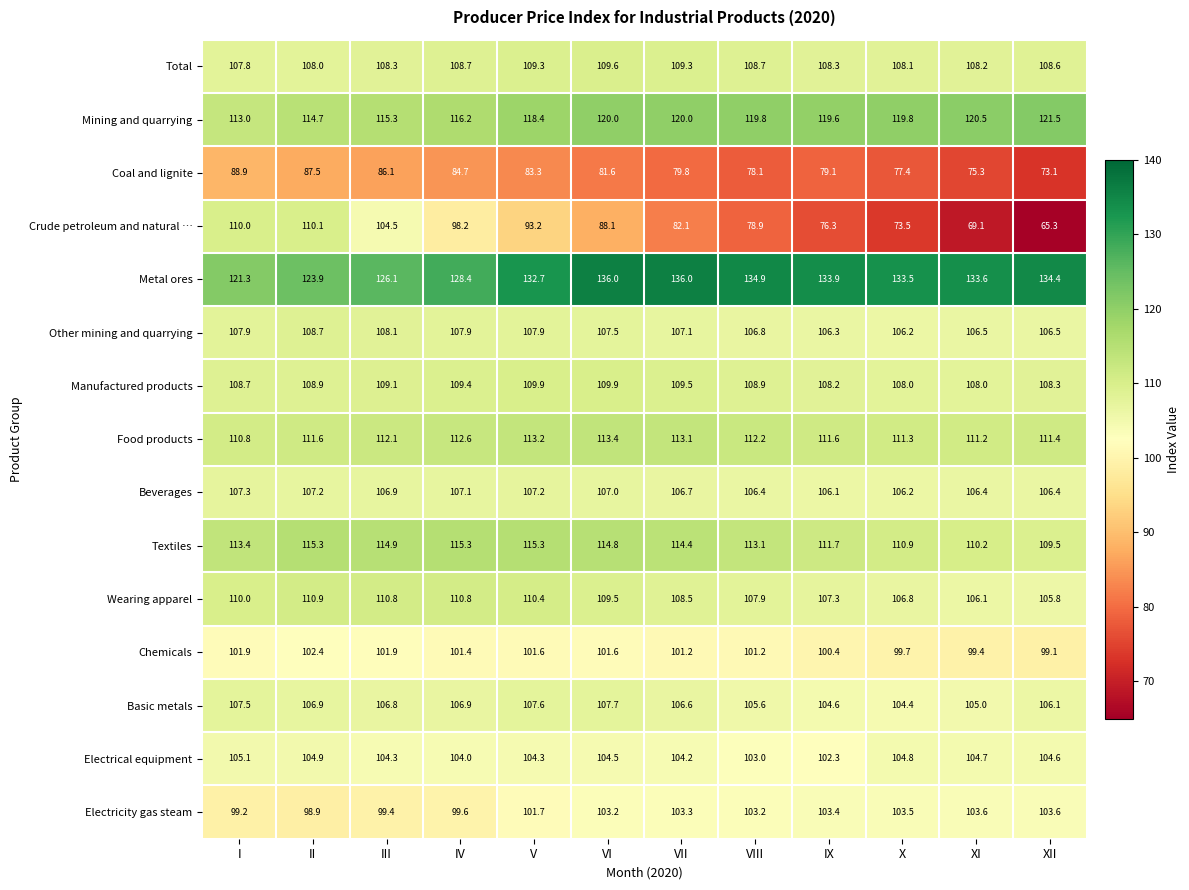

Which category has the lowest value across all series?

XII